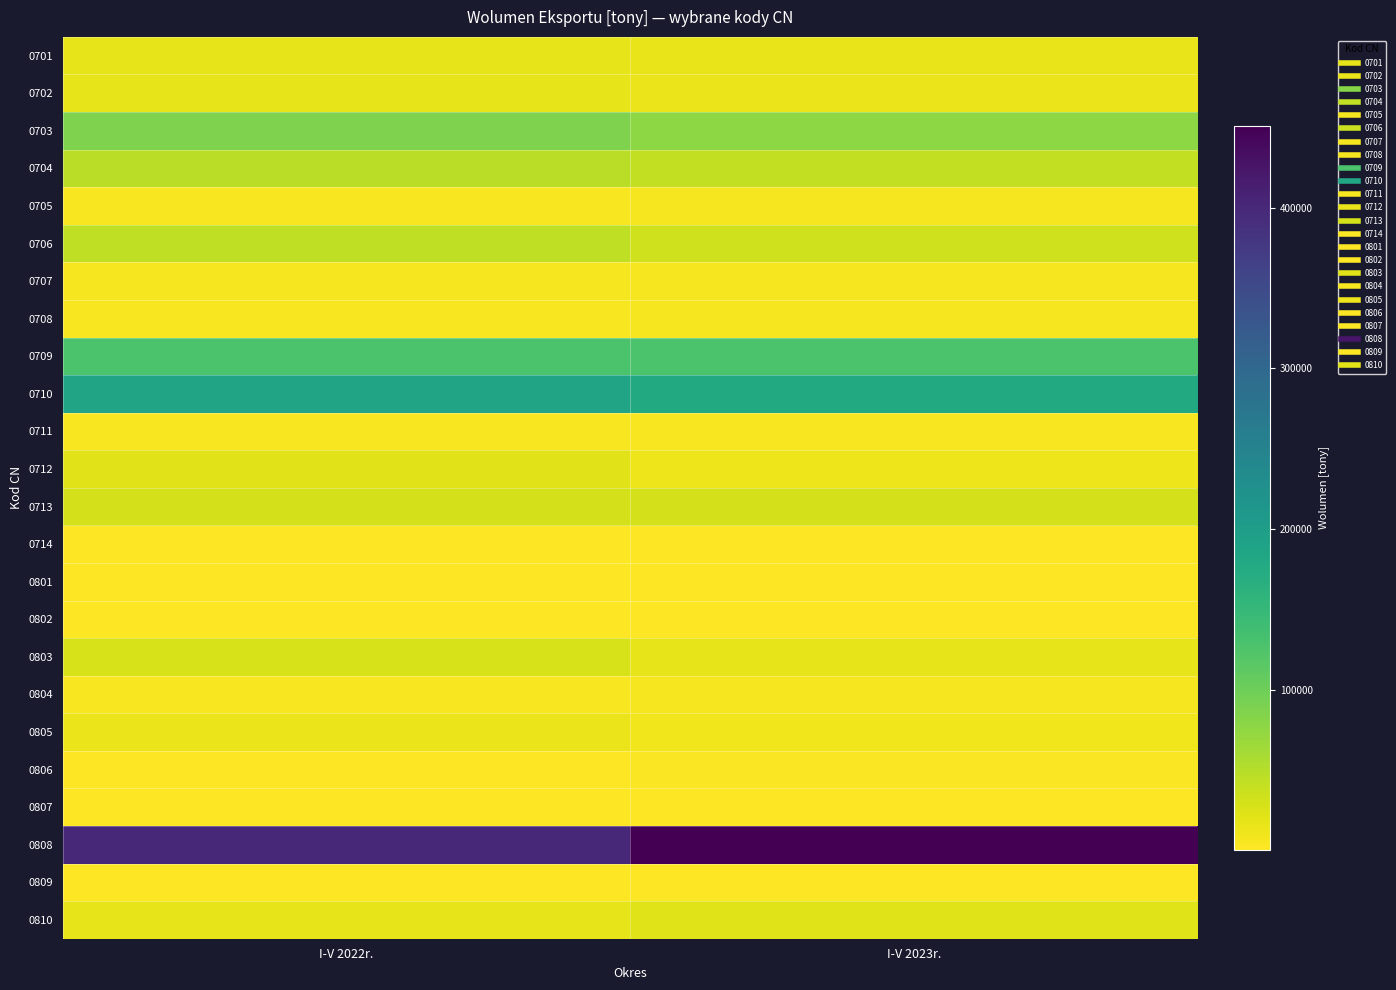

What is the spread (max minus min) of values at I-V 2023r.?

450658.2